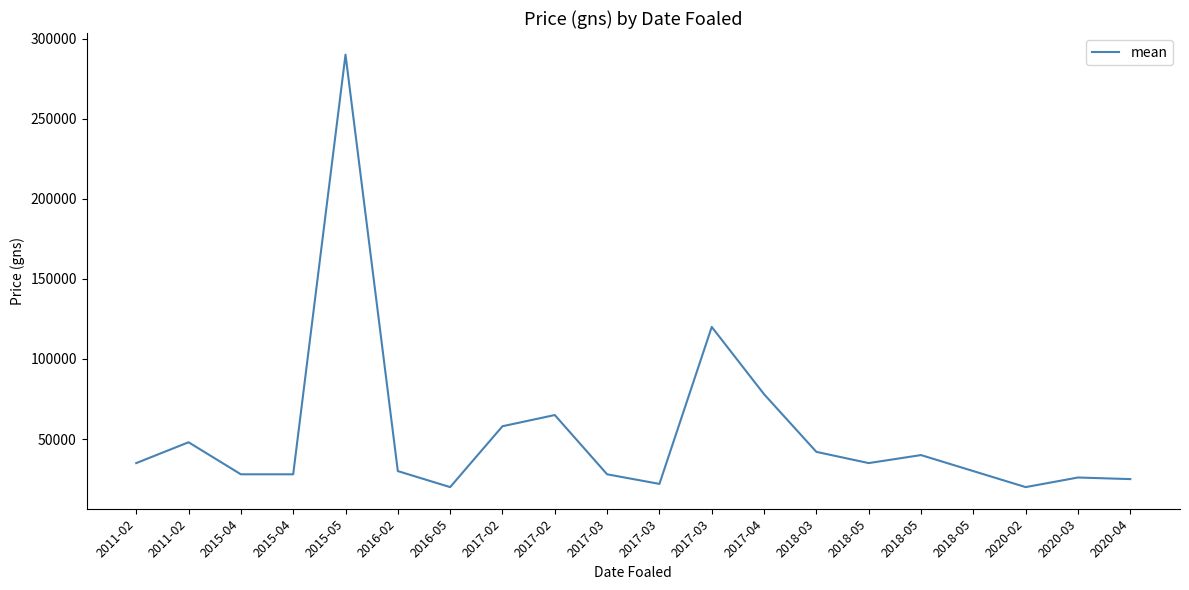

What is the sum of the values at 2015-04 and 2018-05?

58000